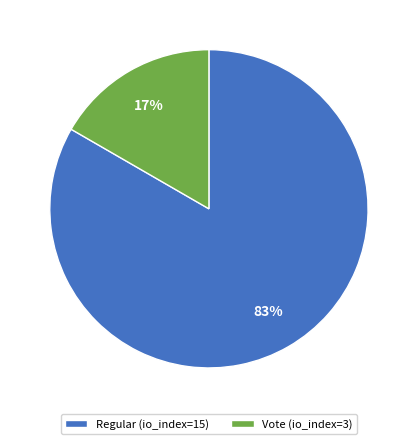

Is Vote (io_index=3) the majority of the pie?

No